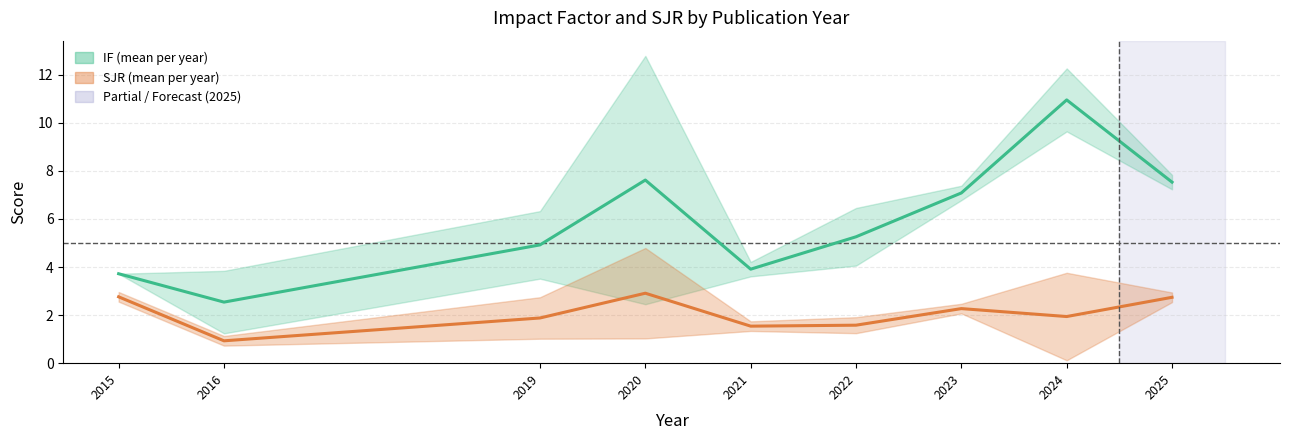

Reading right to left, transcribe all the data shown in this chart.

IF (mean per year): 2025=7.5	2024=10.9	2023=7.1	2022=5.3	2021=3.9	2020=7.6	2019=4.9	2016=2.5	2015=3.7
SJR (mean per year): 2025=2.7	2024=1.9	2023=2.3	2022=1.6	2021=1.5	2020=2.9	2019=1.9	2016=0.9	2015=2.8